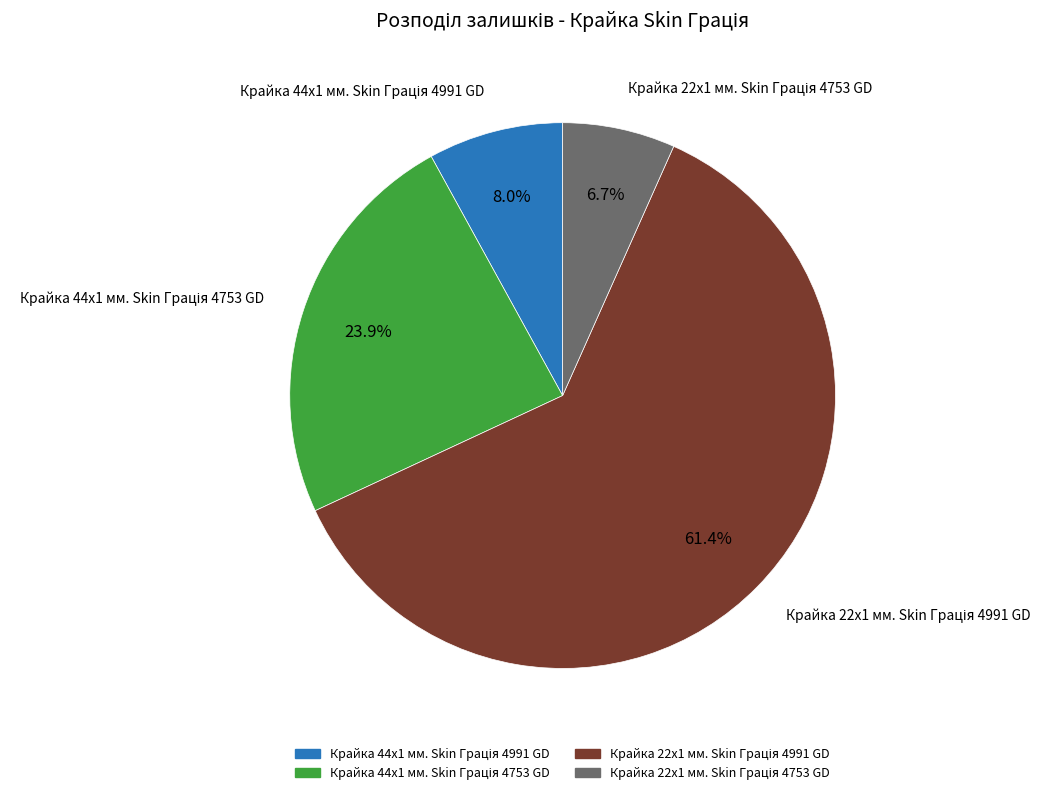

Is there any slice that represents more than half of the pie?

Yes